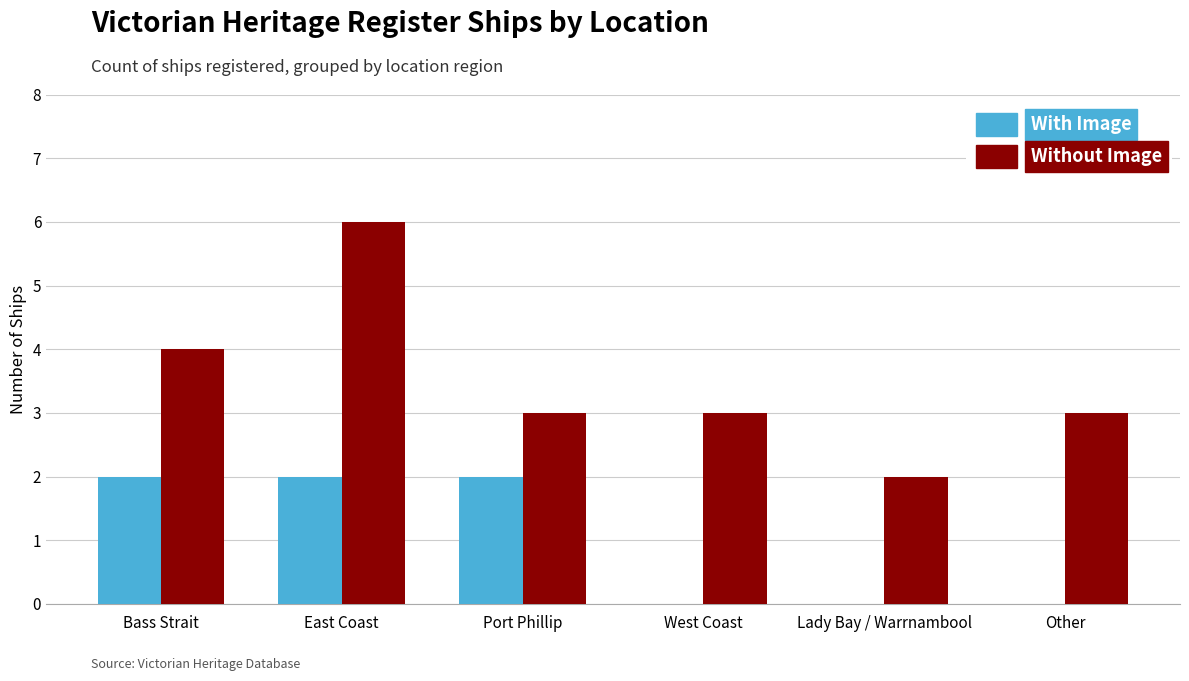

What is the sum of the With Image values at Port Phillip and West Coast?

2